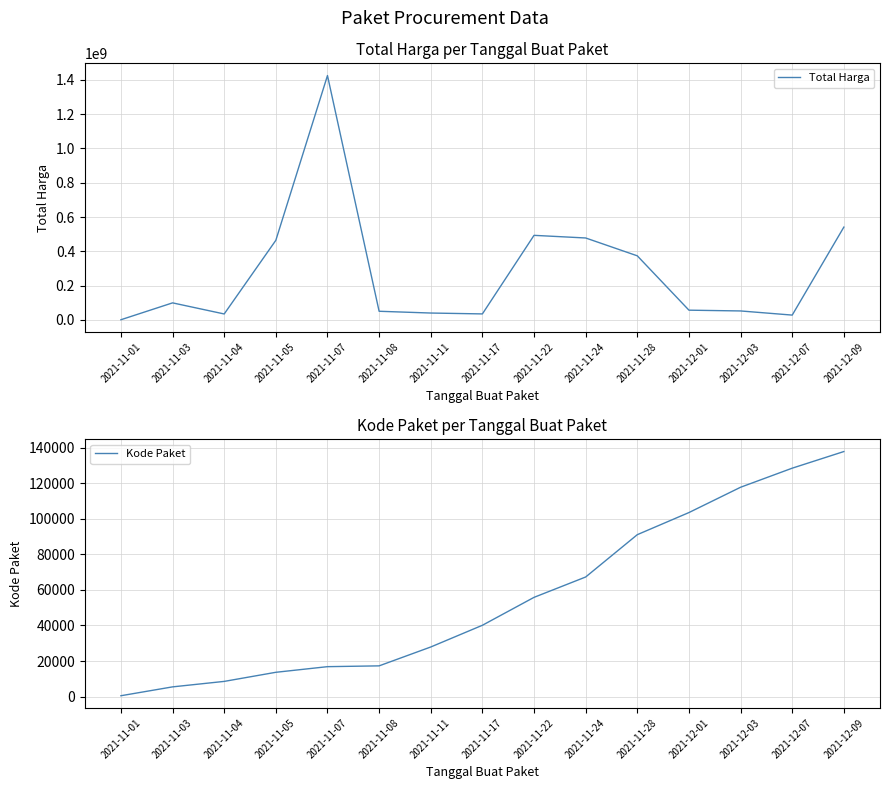

Where does the Kode Paket series first go above 40112?

2021-11-22